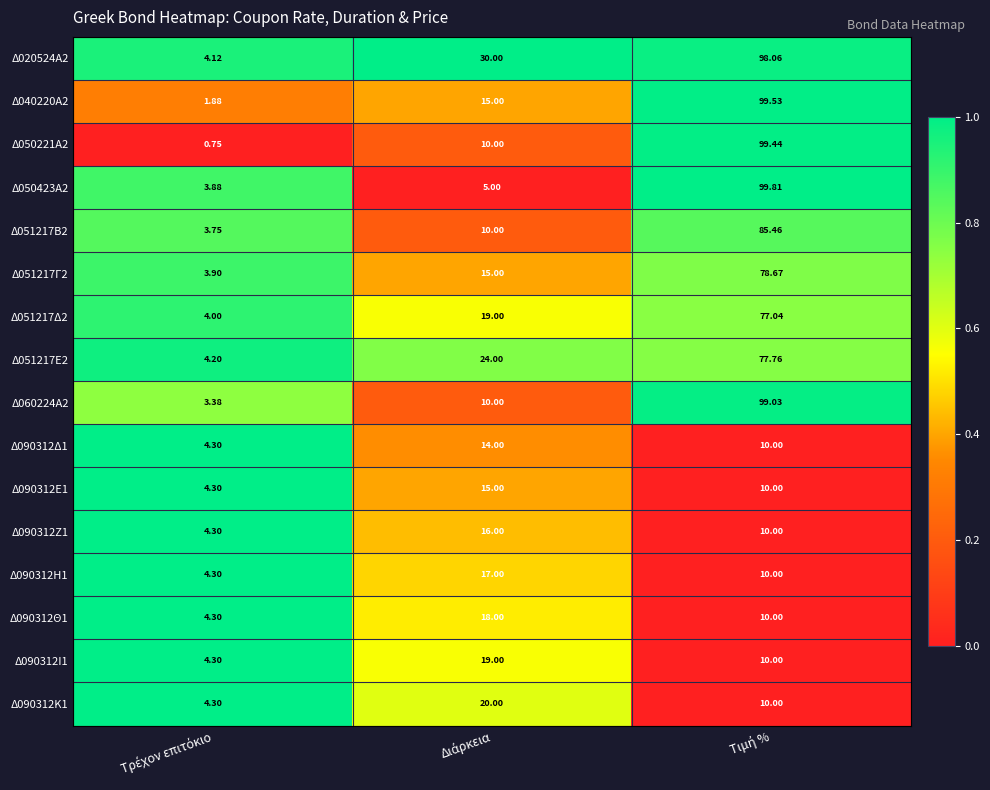

How many categories are shown in the chart?

3